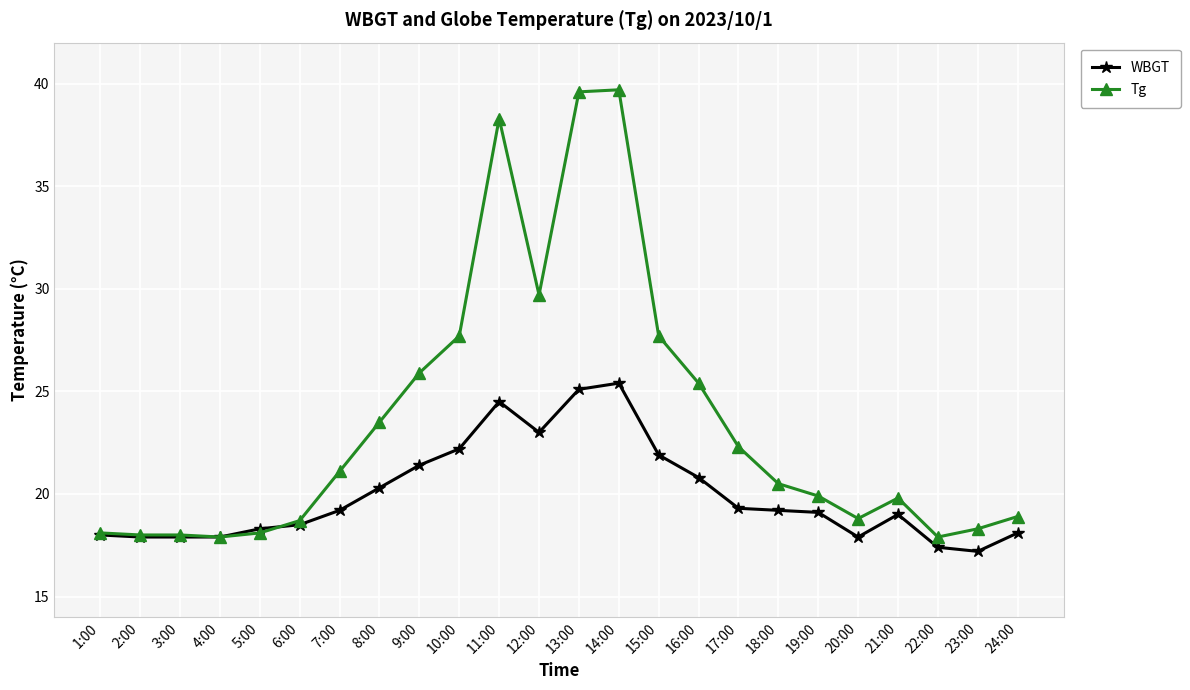

Which series changed the most between 8:00 and 17:00?

Tg